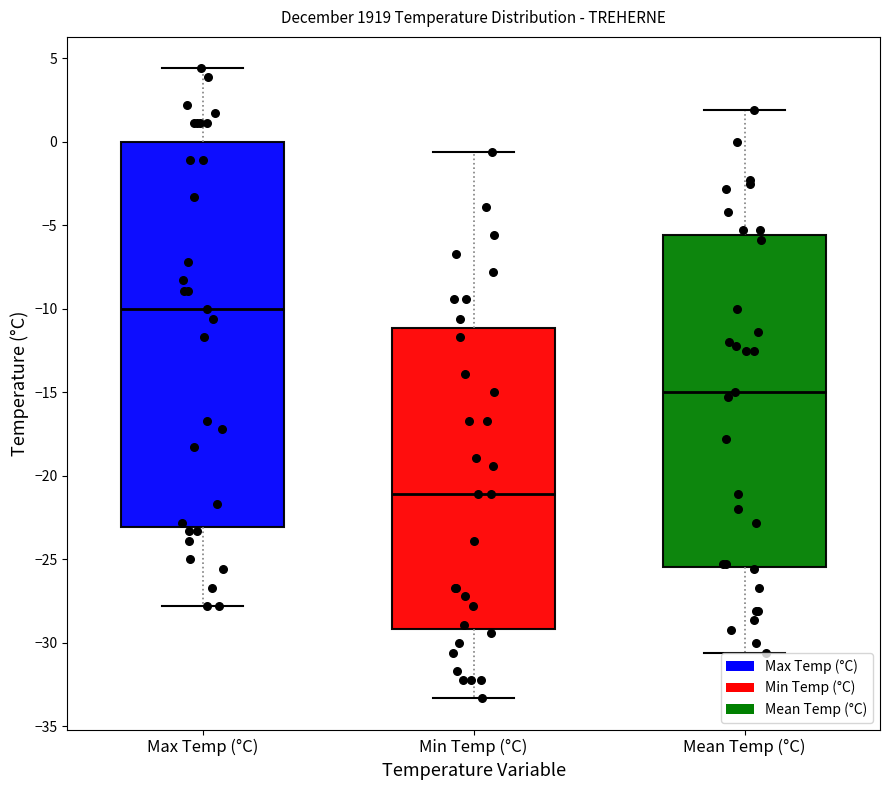

Reading left to right, read every box against the y-axis: the position of its median line, the range the box covers, and the ends of its whiskers. The values are not printed on the chart, so give them approximately, as read against the axis.

Max Temp (°C): median -10.0, box -23.0 to 0.0, whiskers -28.0 to 4.5
Min Temp (°C): median -21.0, box -29.0 to -11.0, whiskers -33.5 to -0.5
Mean Temp (°C): median -15.0, box -25.5 to -5.5, whiskers -30.5 to 2.0